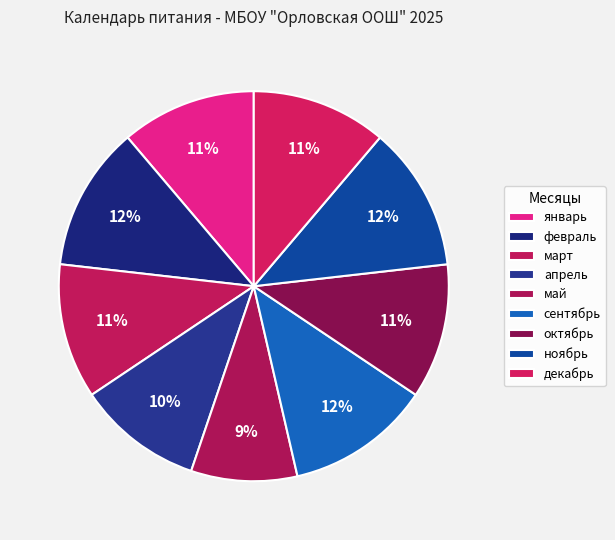

Does октябрь account for over 50% of the chart?

No